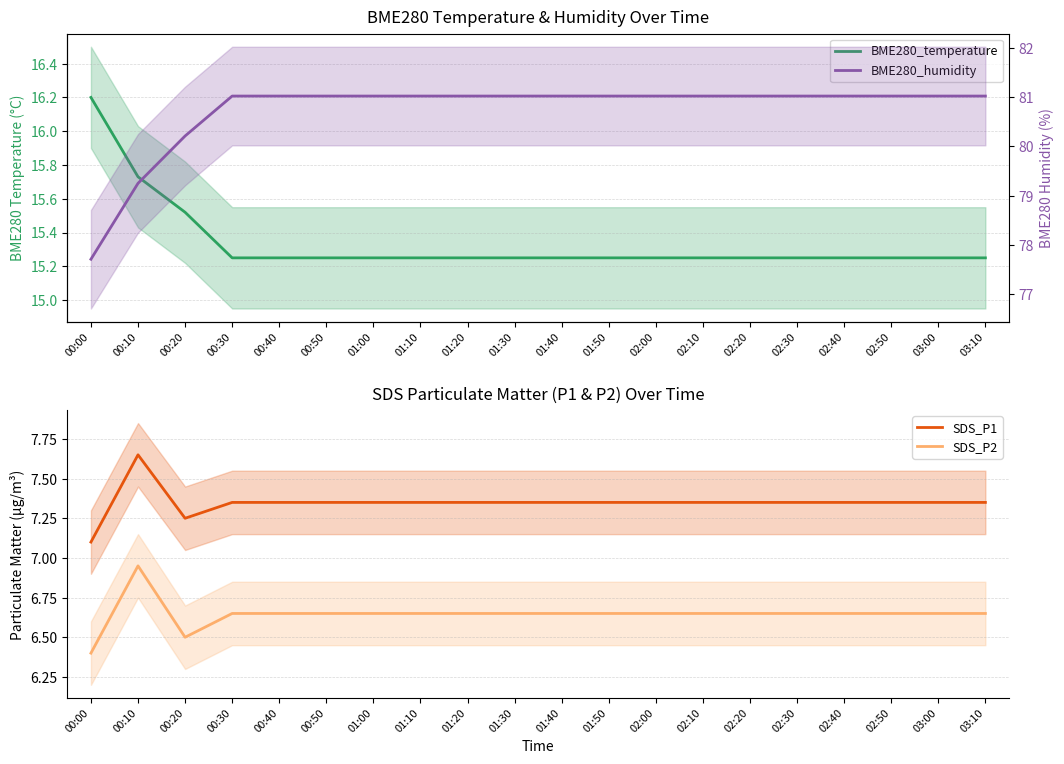

Where is the first local maximum for SDS_P2?

00:10